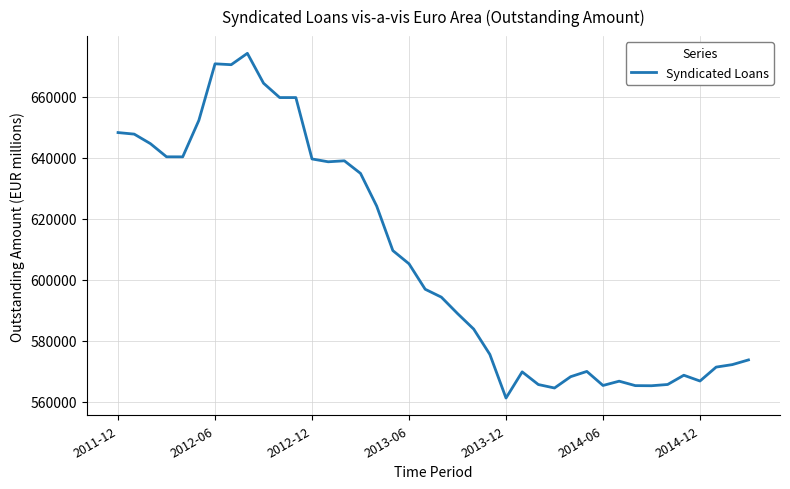

What is the smallest value displayed?

561229.8